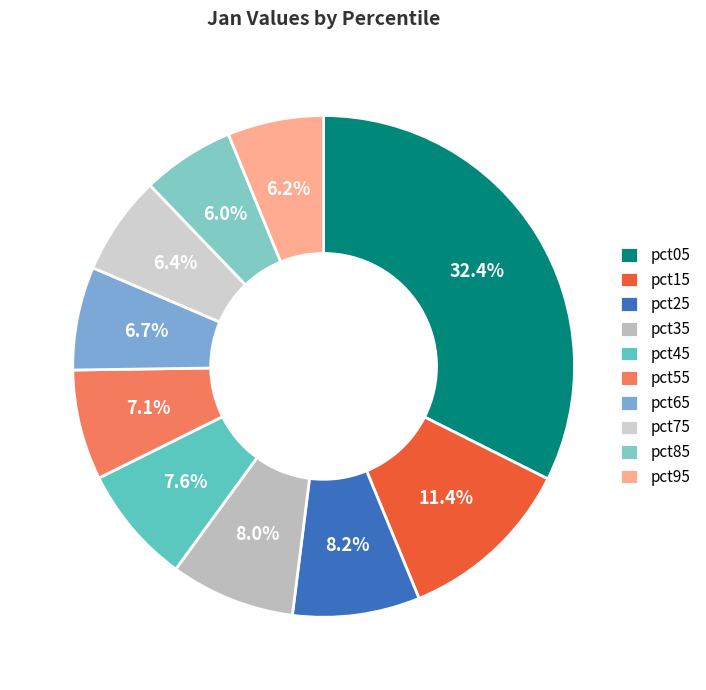

Does pct05 account for over 50% of the chart?

No